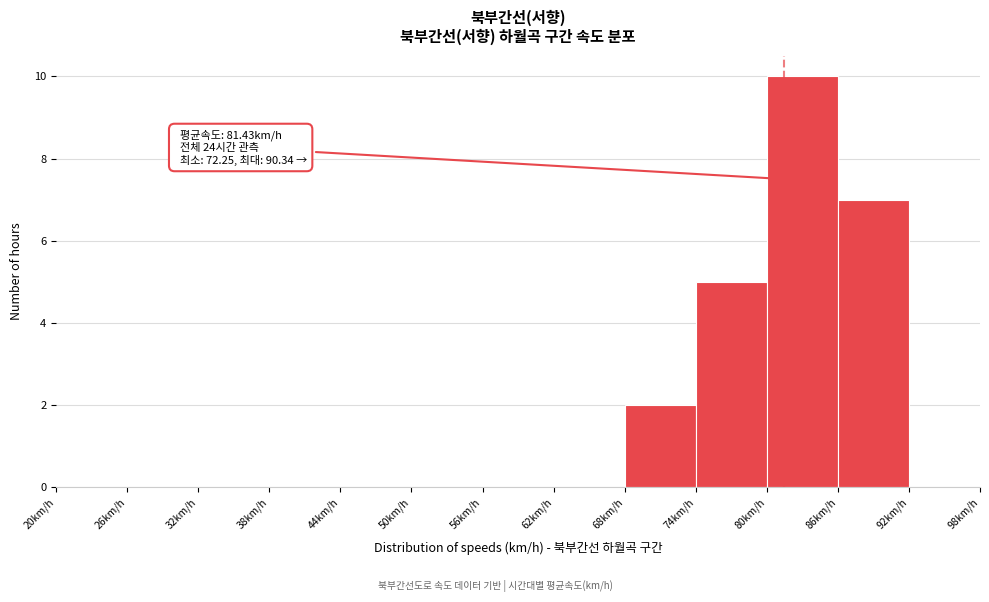

Over which range of the x-axis is the bar tallest?

80 to 86